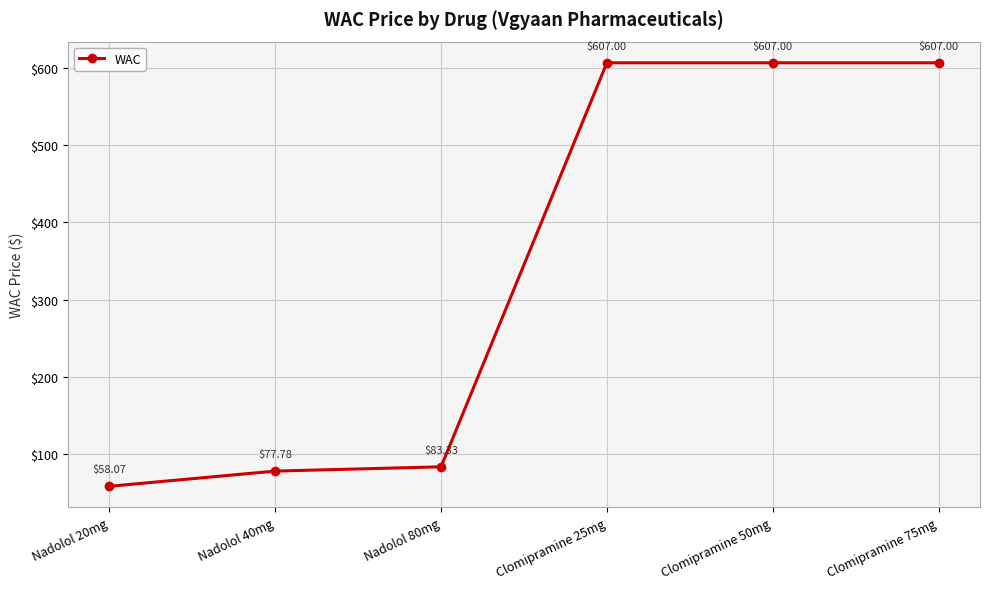

Between Clomipramine 75mg and Nadolol 80mg, which is larger?

Clomipramine 75mg